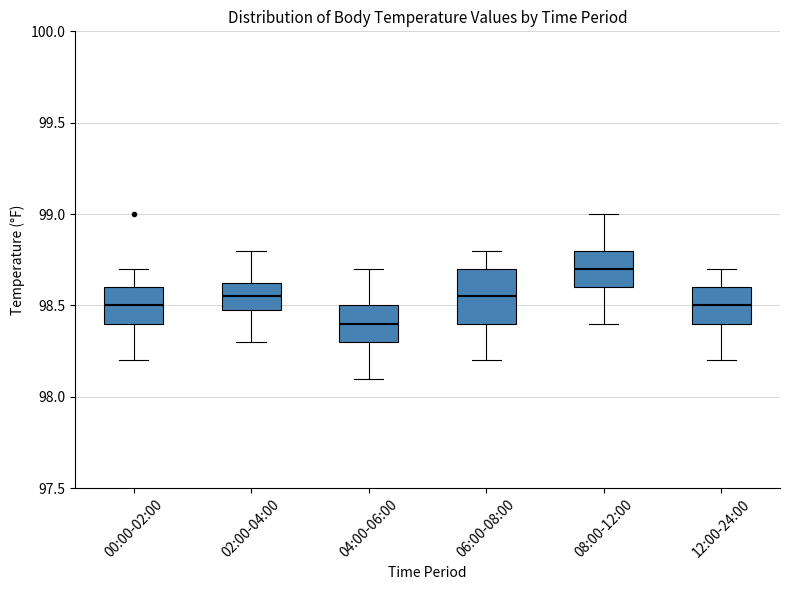

Which box's median line is the highest?

08:00-12:00